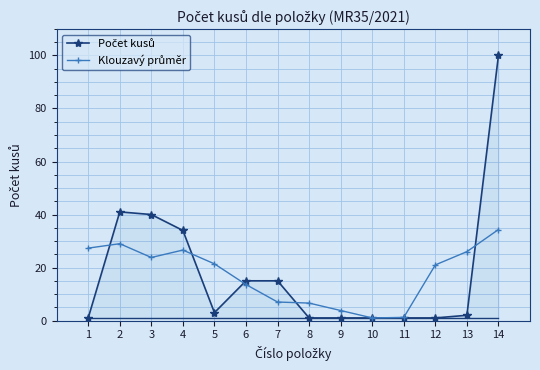

What is the difference between the highest and lowest values at 2?

12.0